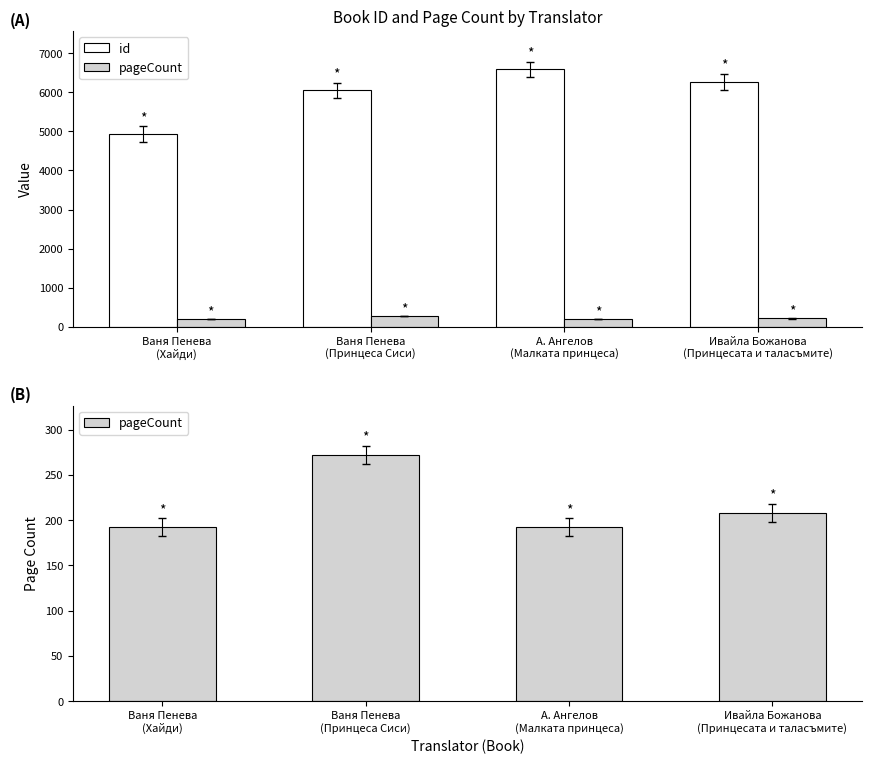

Which has a higher value, А. Ангелов
(Малката принцеса) or Ваня Пенева
(Принцеса Сиси)?

А. Ангелов
(Малката принцеса)